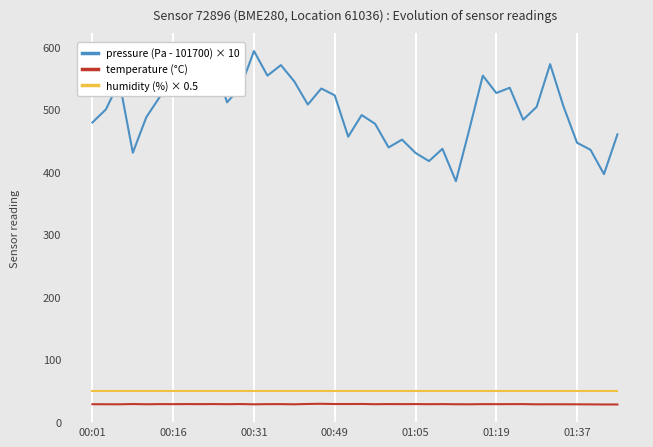

True or false: pressure (Pa - 101700) × 10 and humidity (%) × 0.5 cross at least once.

False